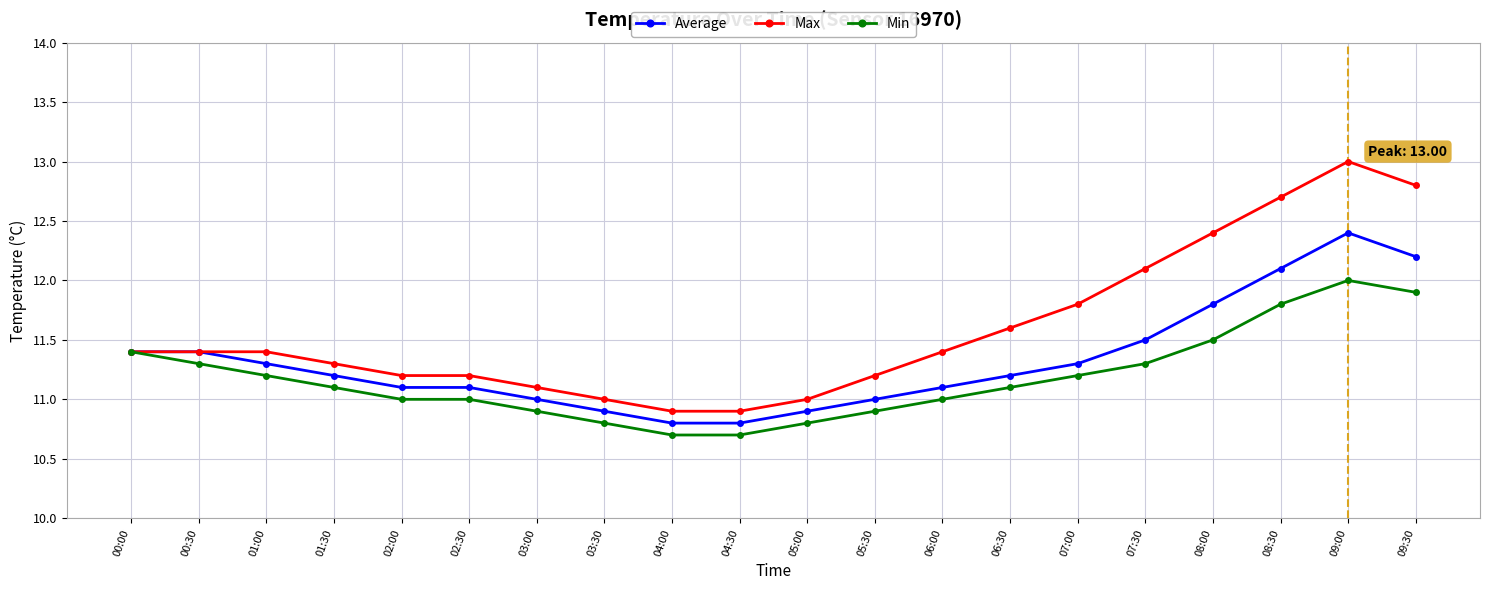

Does the chart have visible grid lines?

Yes